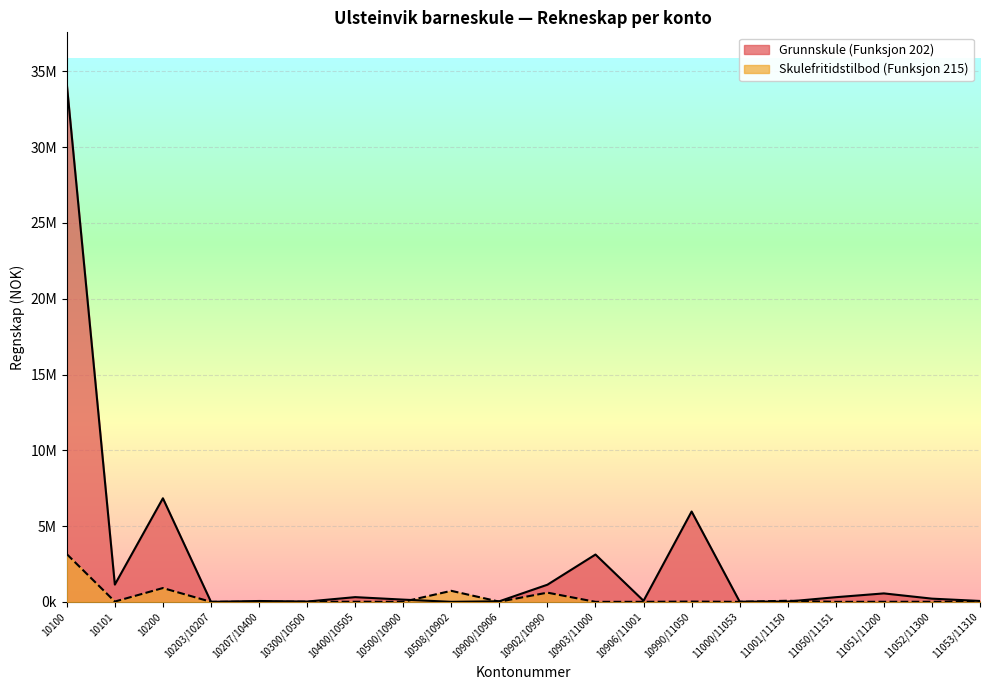

Reading left to right, list all the values displayed in this chart.

Grunnskule (Funksjon 202): 34164293	1138344	6834436	323	55856	19388	310317	146863	455	37019	1130901	3122248	68803	5960068	11363	20167	306549	556940	211196	58101
Skulefritidstilbod (Funksjon 215): 3150701	19500	911016	130	4306	9937	6165	4664	727010	10852	607338	310	1950	17589	0	72142	247	3726	4360	17122